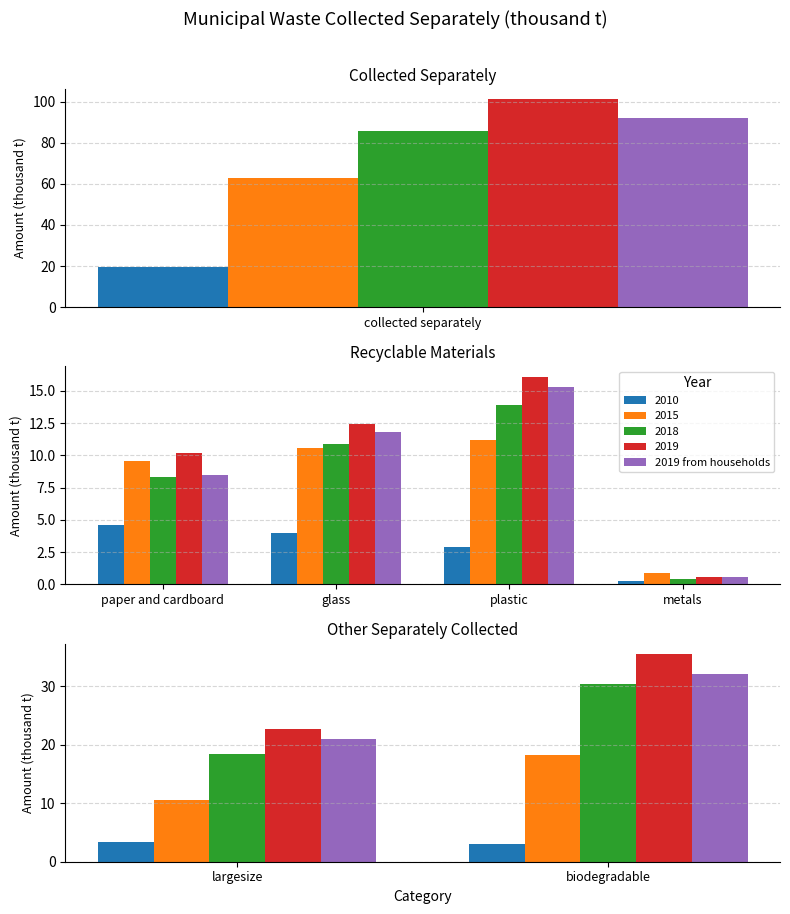

What is the label of the 1st bar from the left?

largesize